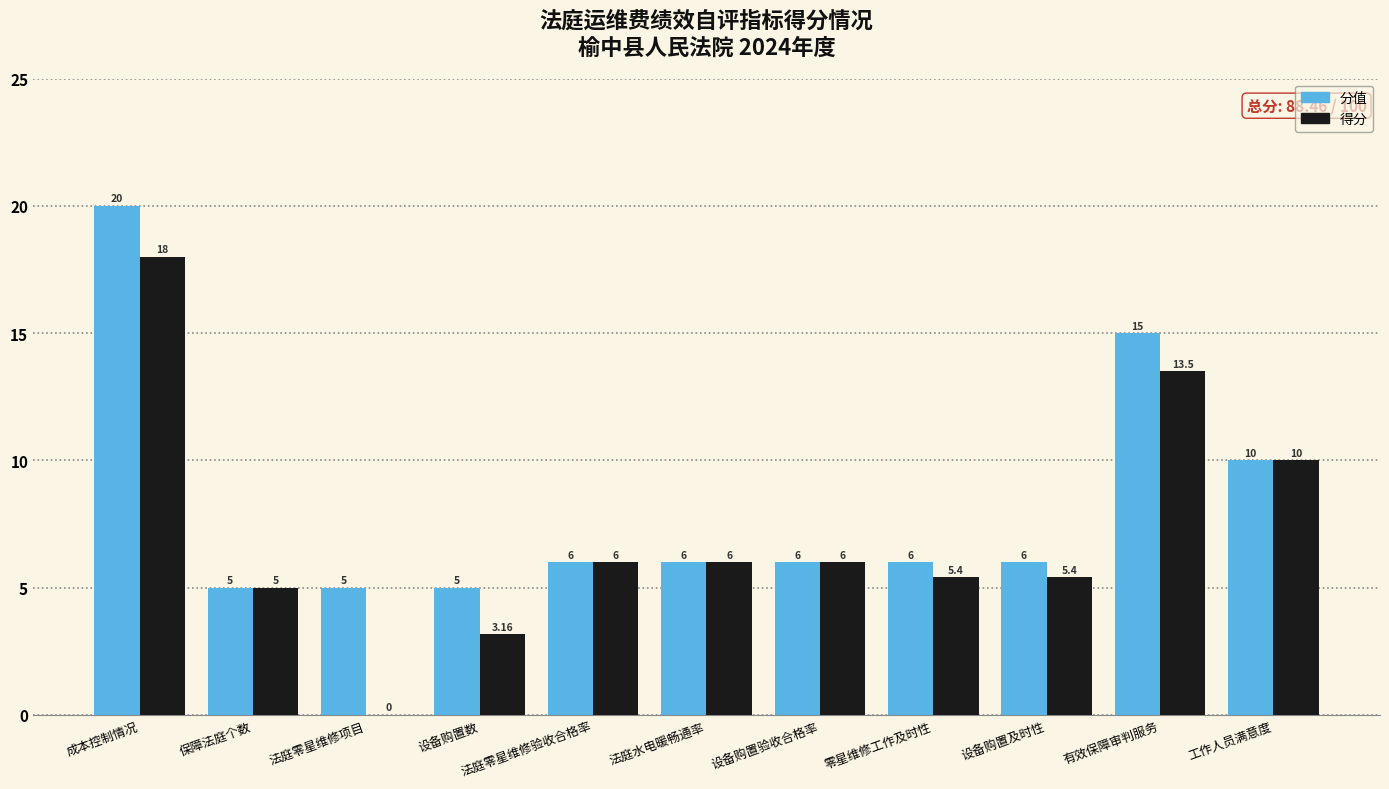

What is the sum of the 分值 values at 成本控制情况 and 设备购置数?

25.0